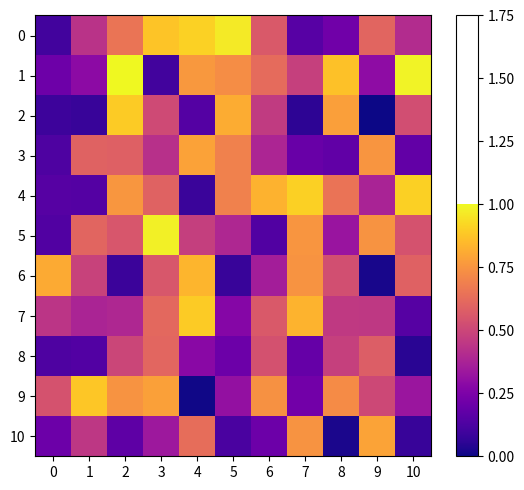

At how many categories does at least one series exceed 0?

11